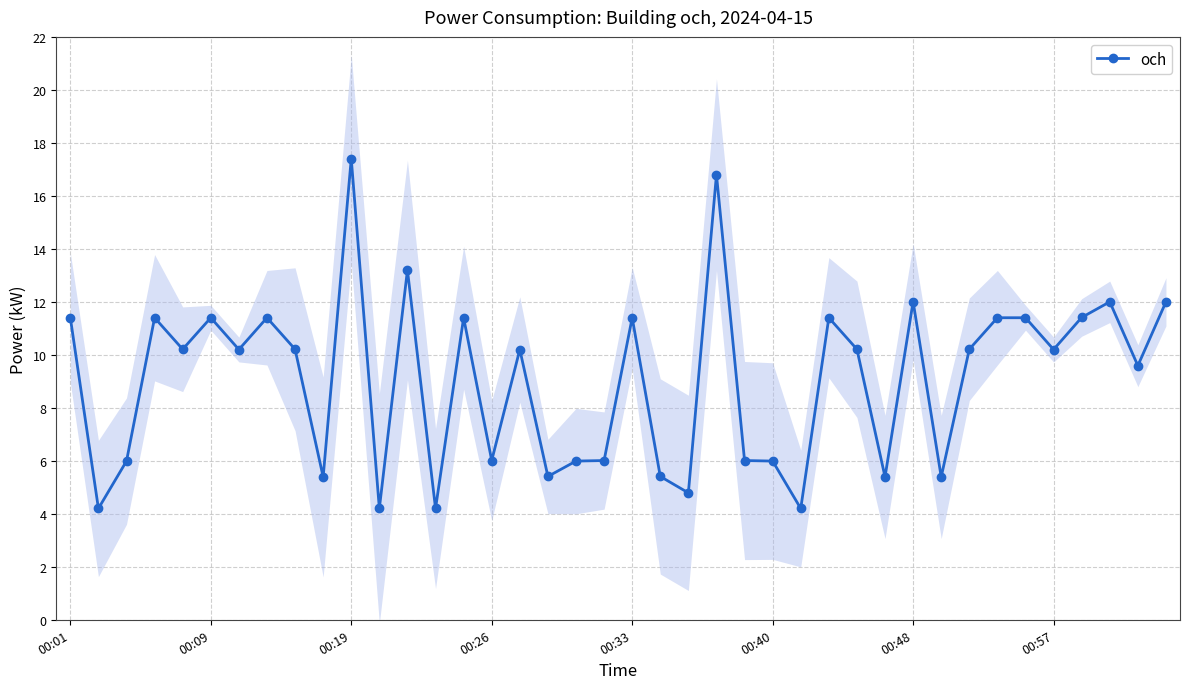

What is the difference between the second highest and second lowest values?

12.6